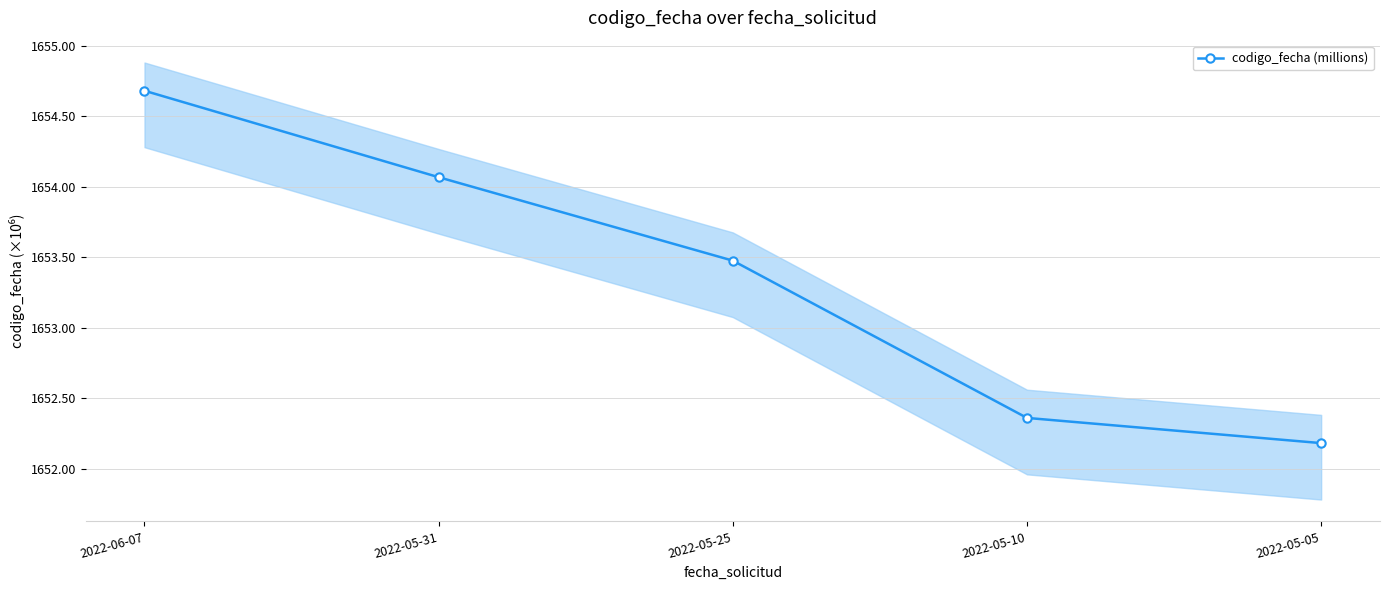

What is the label of the 2nd point from the left?

2022-05-31